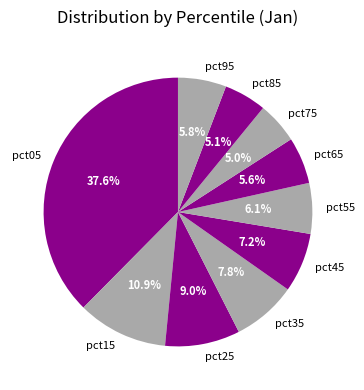

How many segments does this pie chart have?

10